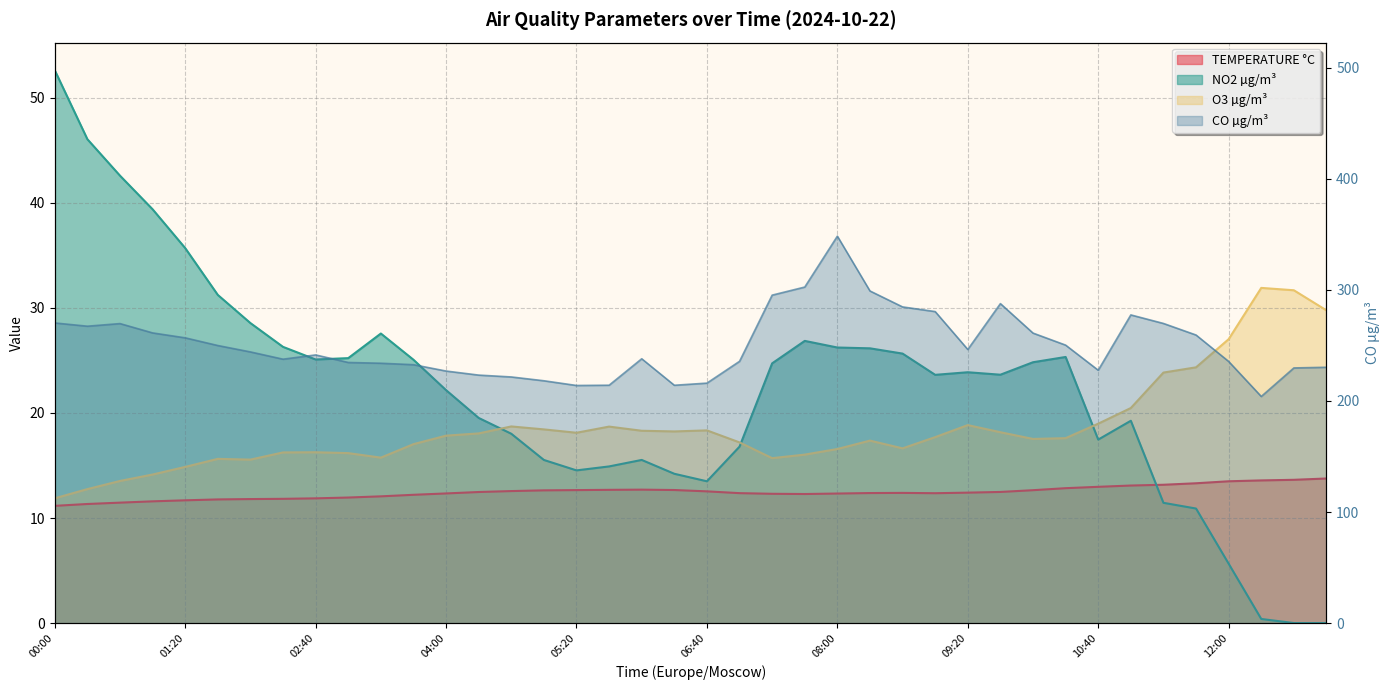

Reading left to right, extract all data points from this chart.

TEMPERATURE °C: 11.2	11.3	11.5	11.6	11.7	11.8	11.8	11.8	11.9	12.0	12.1	12.2	12.3	12.5	12.6	12.6	12.7	12.7	12.7	12.7	12.5	12.4	12.3	12.3	12.3	12.4	12.4	12.4	12.4	12.5	12.7	12.8	13.0	13.1	13.2	13.3	13.5	13.6	13.6	13.8
NO2 µg/m³: 52.6	46.0	42.6	39.4	35.7	31.2	28.5	26.3	25.1	25.2	27.6	25.1	22.2	19.5	18.0	15.5	14.5	14.9	15.5	14.2	13.5	16.8	24.7	26.9	26.2	26.1	25.6	23.6	23.9	23.6	24.8	25.3	17.5	19.3	11.4	10.9	5.7	0.4	0.0	0.0
O3 µg/m³: 11.9	12.8	13.5	14.1	14.9	15.6	15.6	16.2	16.3	16.2	15.7	17.0	17.8	18.1	18.7	18.4	18.1	18.7	18.3	18.2	18.3	17.2	15.7	16.0	16.6	17.4	16.6	17.7	18.8	18.2	17.5	17.6	19.0	20.5	23.8	24.3	27.0	31.9	31.7	29.8
CO µg/m³: 270.2	267.3	269.7	261.3	256.8	249.9	244.2	237.6	241.5	234.7	234.0	232.7	226.9	223.3	221.6	218.2	214.0	214.2	238.0	214.2	216.1	235.7	295.3	302.5	348.4	299.0	284.7	280.5	246.4	287.6	261.1	250.3	227.7	277.5	269.8	259.4	235.6	204.1	229.7	230.3